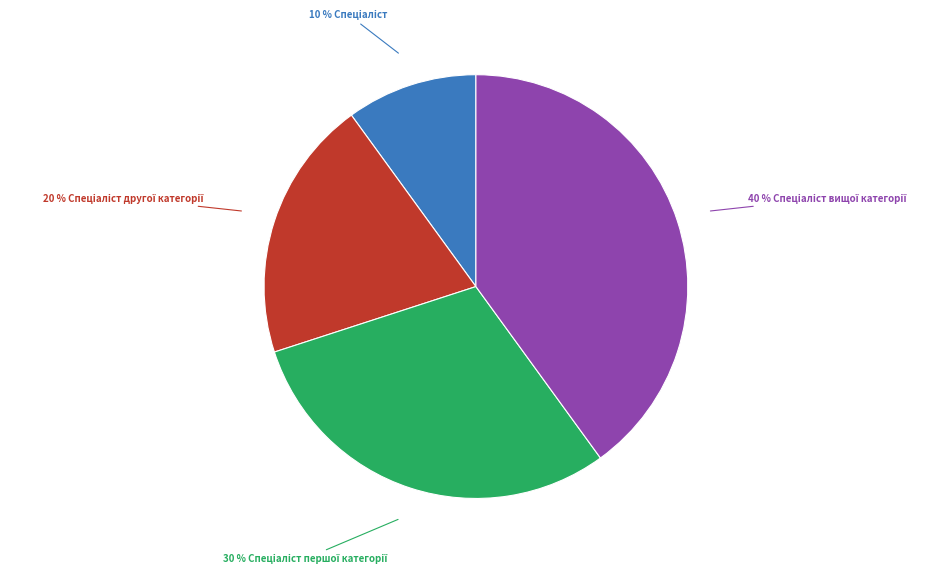

Is there any slice that represents more than half of the pie?

No